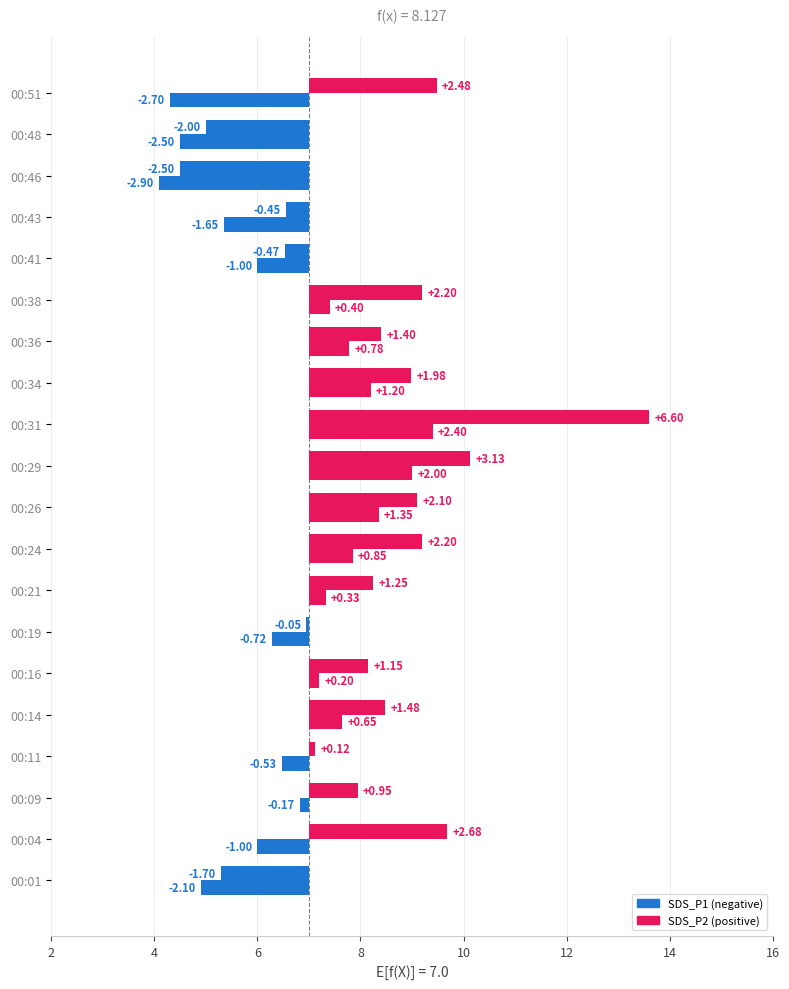

What is the difference between the maximum and minimum values in the SDS_P1 series?

9.1